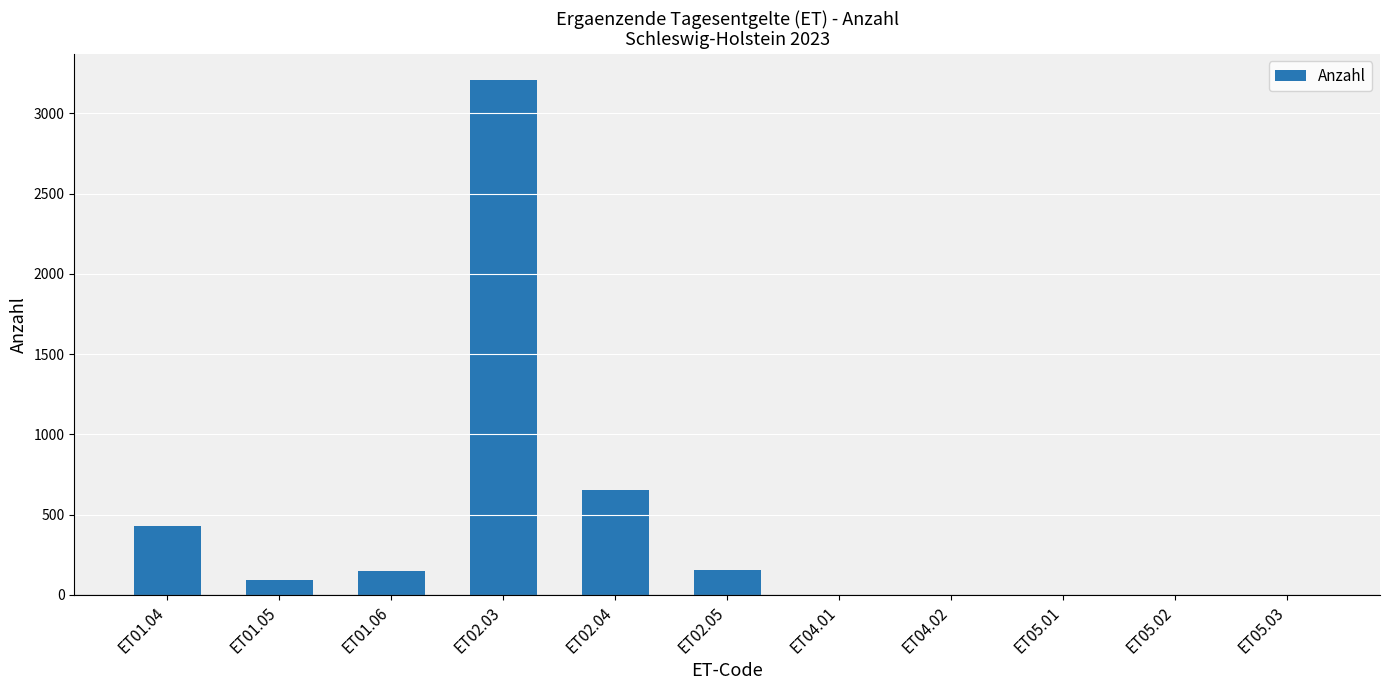

What is the change in value from ET02.03 to ET05.01?

-3211